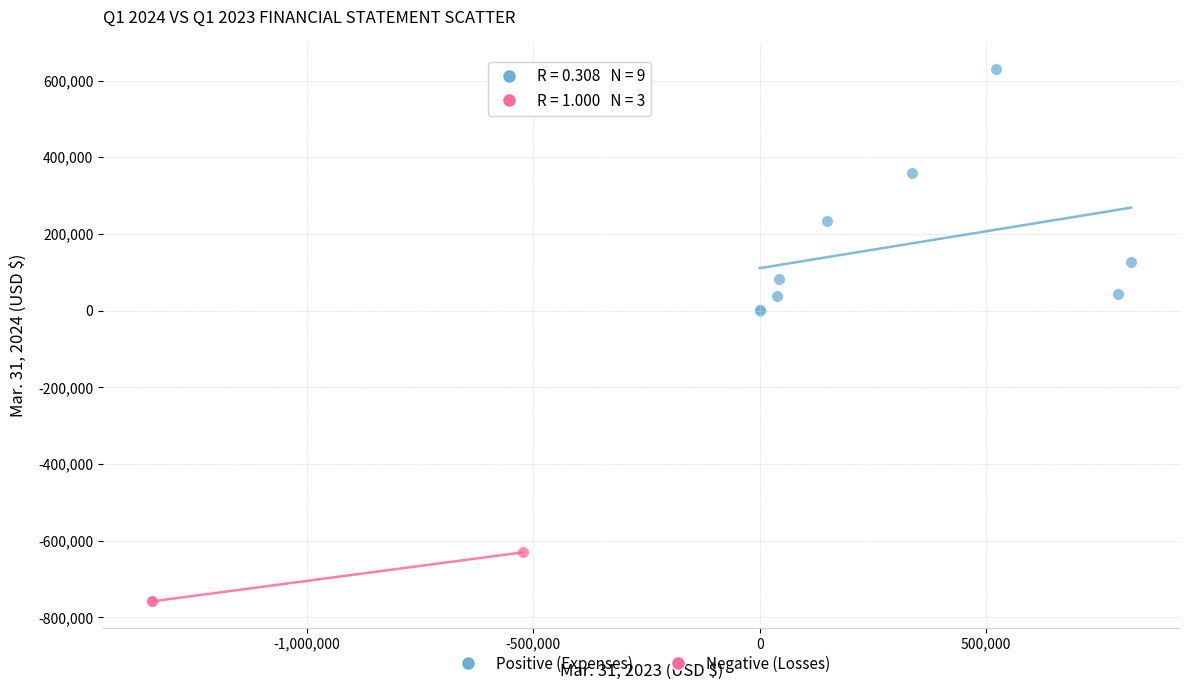

Which series reaches the minimum Y coordinate?

Negative (Losses)